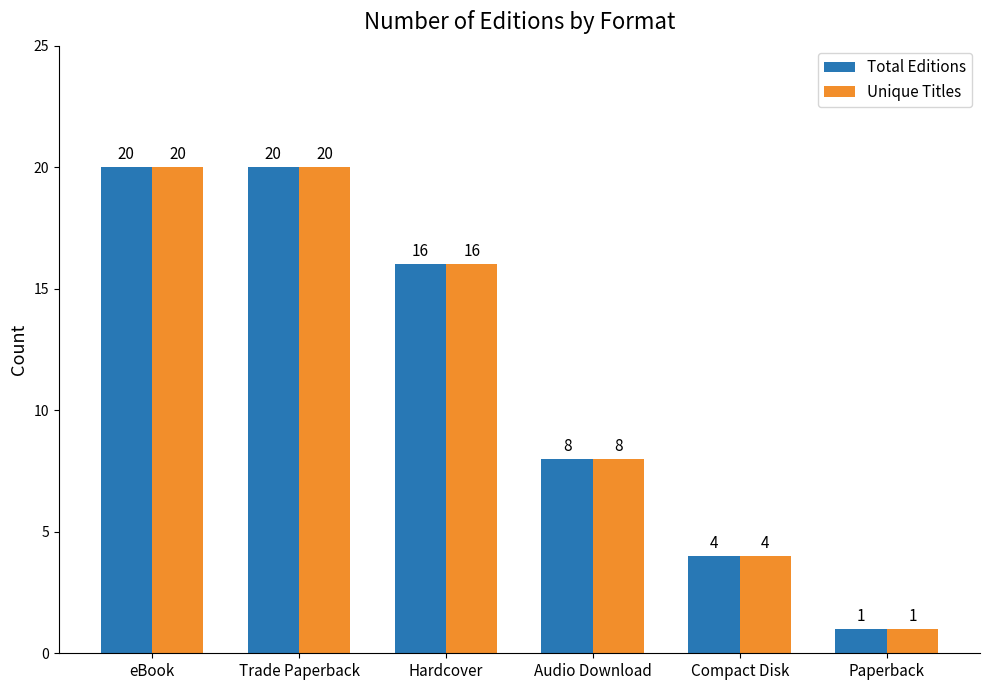

What is the smallest value displayed?

1